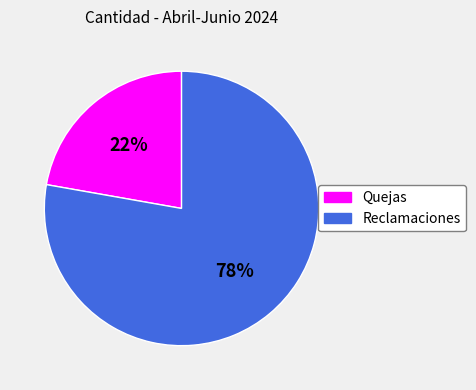

To the nearest percent, what percentage of the pie is Reclamaciones?

78%